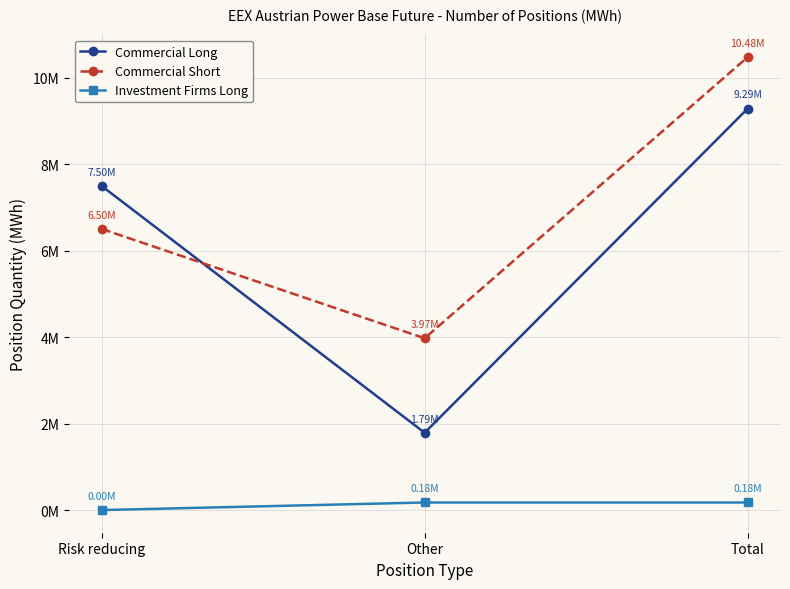

Does the chart have visible grid lines?

Yes